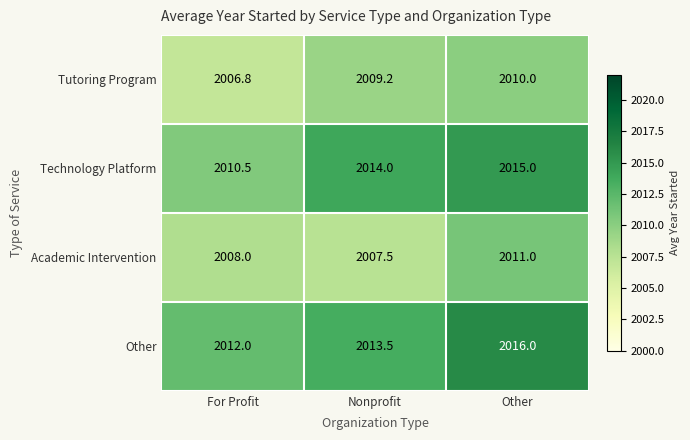

Reading right to left, extract all data points from this chart.

Tutoring Program: Other=2010.0	Nonprofit=2009.2	For Profit=2006.8
Technology Platform: Other=2015.0	Nonprofit=2014.0	For Profit=2010.5
Academic Intervention: Other=2011.0	Nonprofit=2007.5	For Profit=2008.0
Other: Other=2016.0	Nonprofit=2013.5	For Profit=2012.0